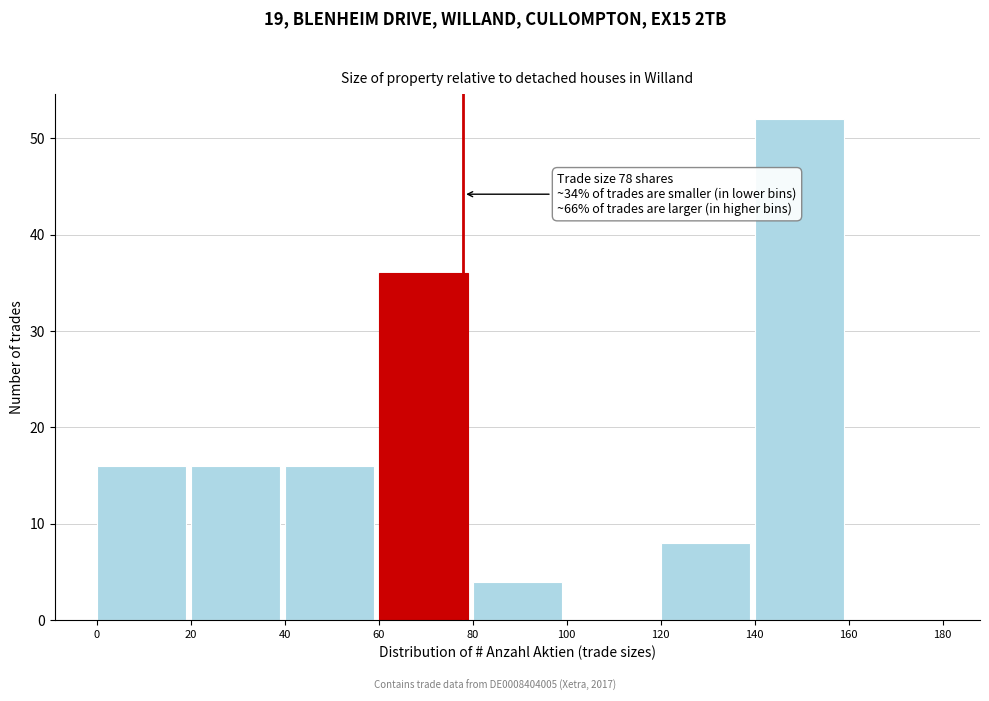

Over which range of the x-axis is the bar tallest?

140 to 160